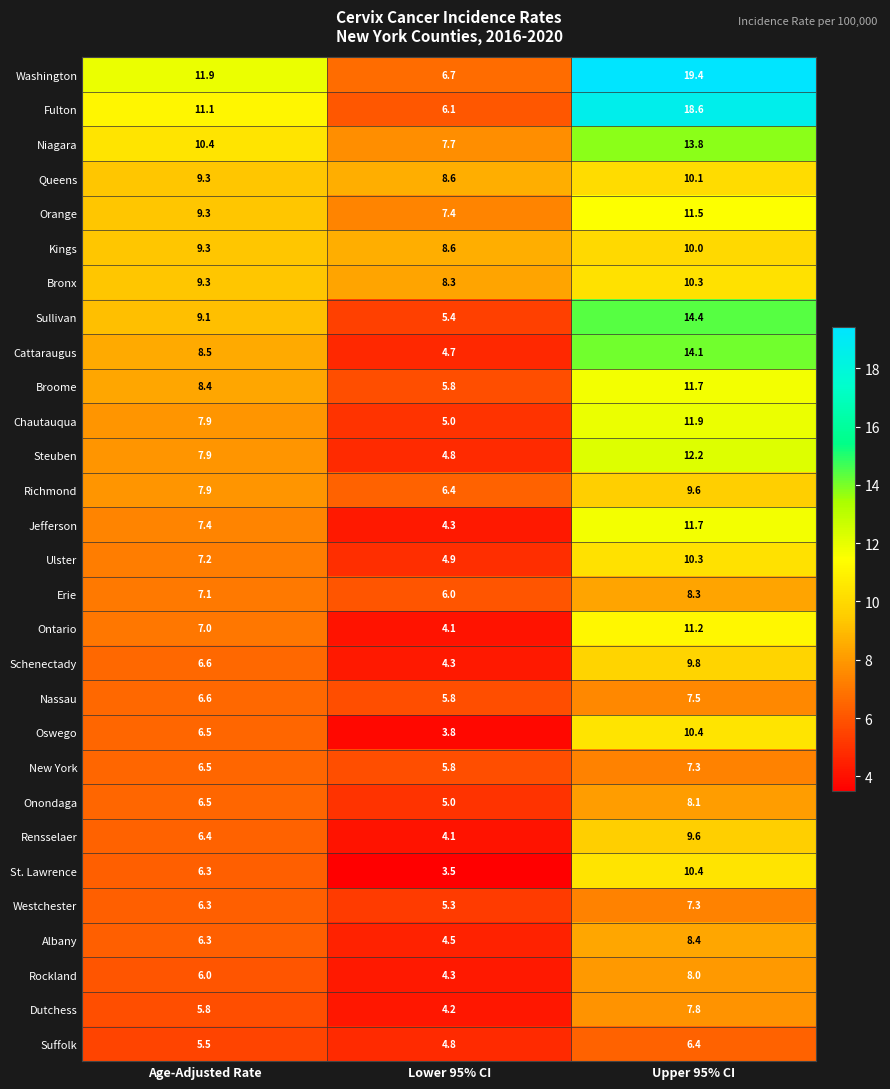

What is the spread (max minus min) of values at Lower 95% CI?

5.1